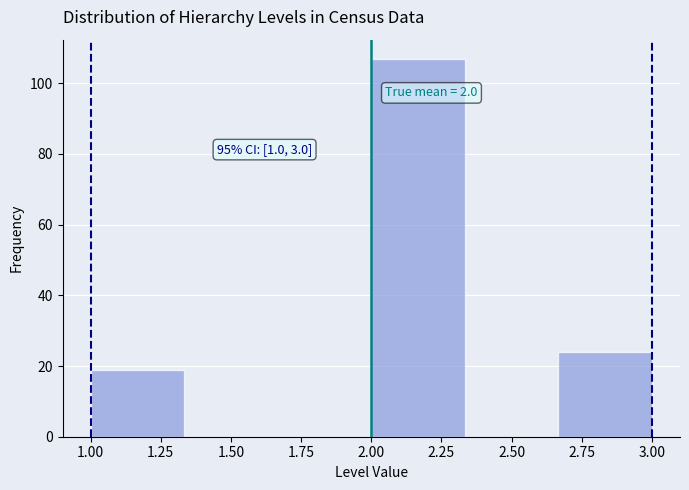

Which range on the x-axis has the tallest bar?

2.00 to 2.35